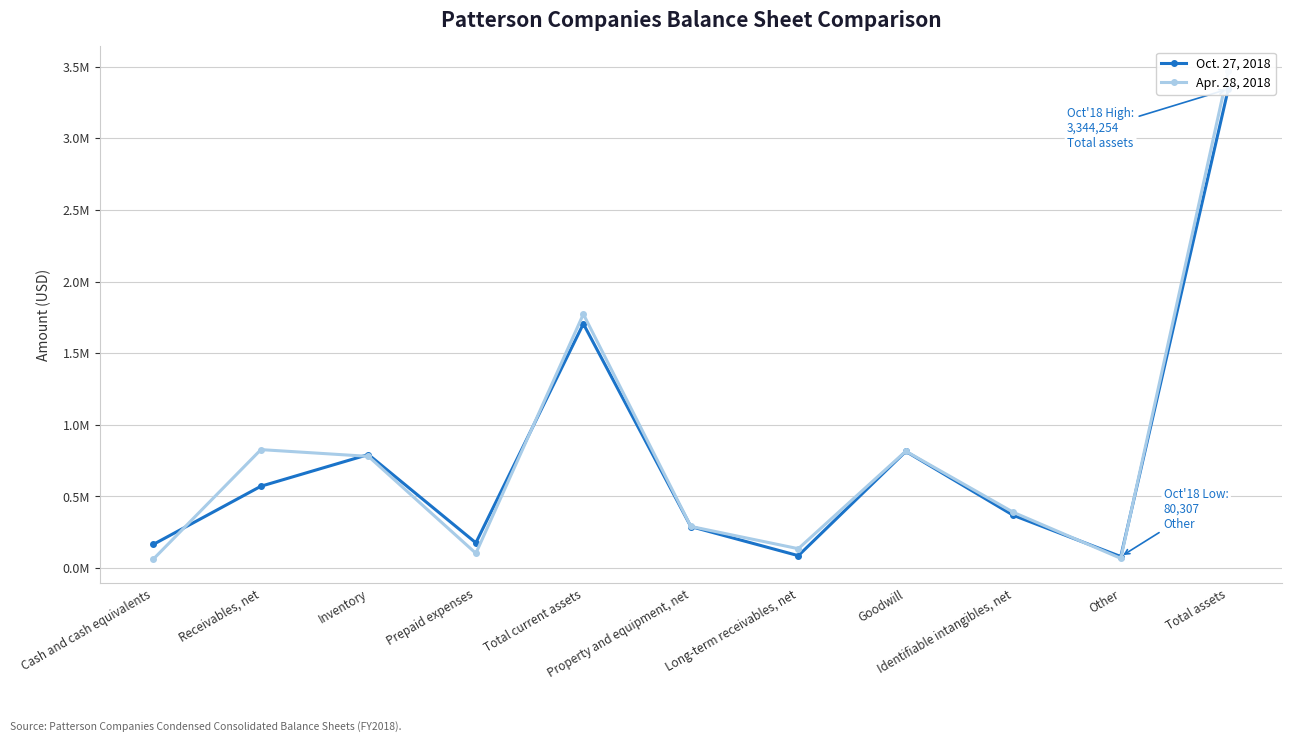

At which label does Apr. 28, 2018 reach its minimum?

Cash and cash equivalents